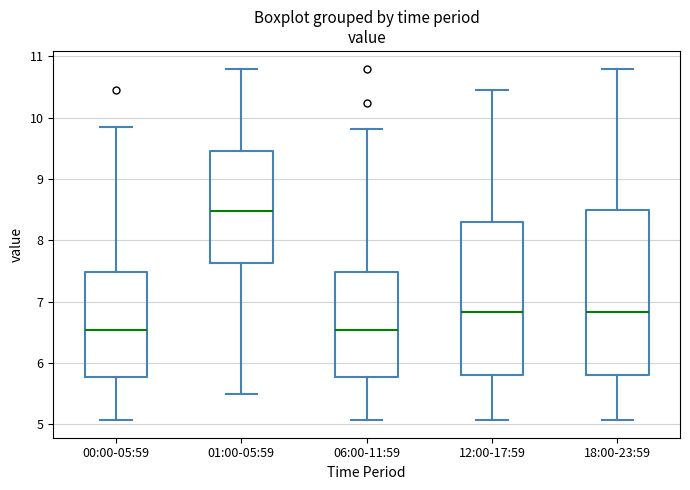

Which box's median line is the highest?

01:00-05:59